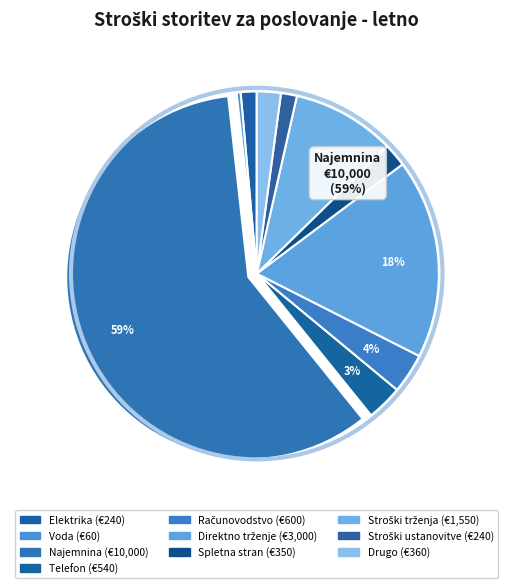

Which category has the smallest portion of the pie?

Voda